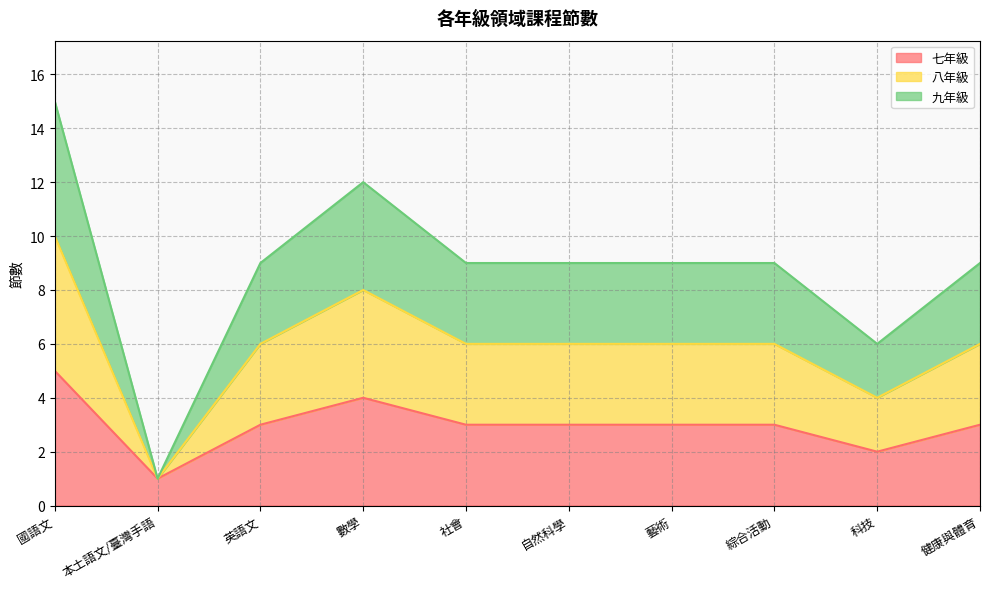

True or false: 九年級 and 七年級 intersect in this chart.

False